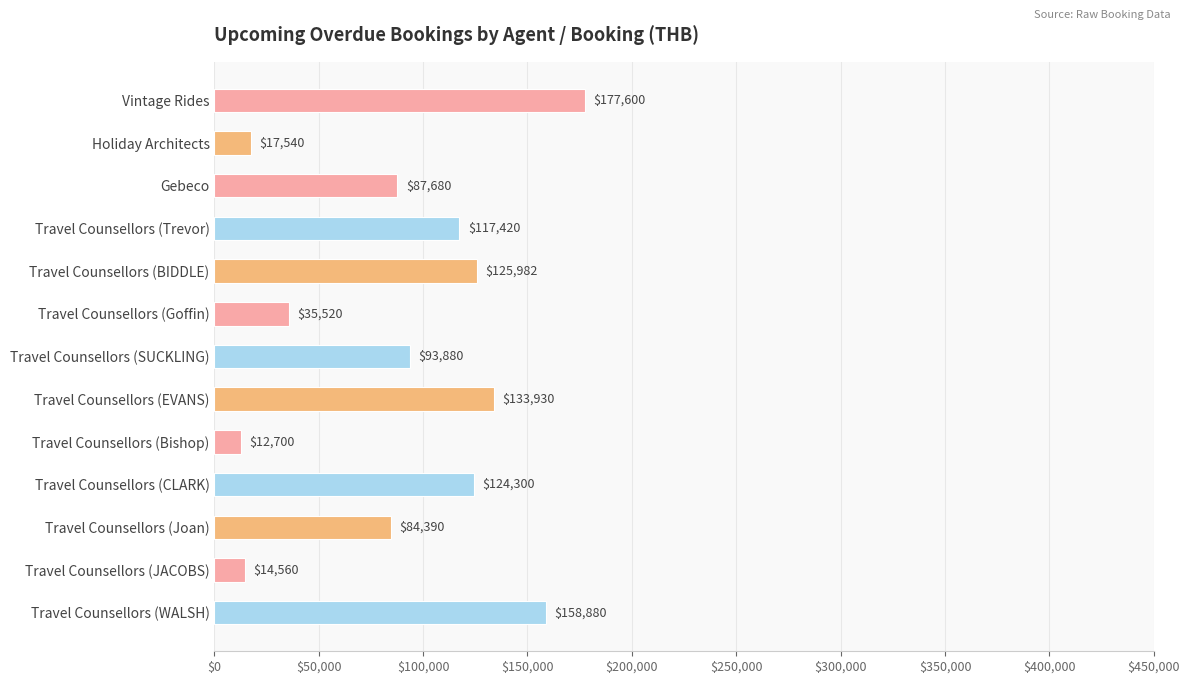

At which label is the value closest to 95150?

Travel Counsellors (SUCKLING)